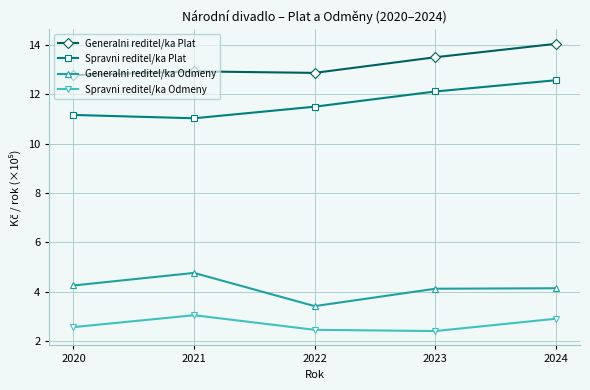

What is the difference between the Spravni reditel/ka Odmeny values at 2022 and 2021?

0.6